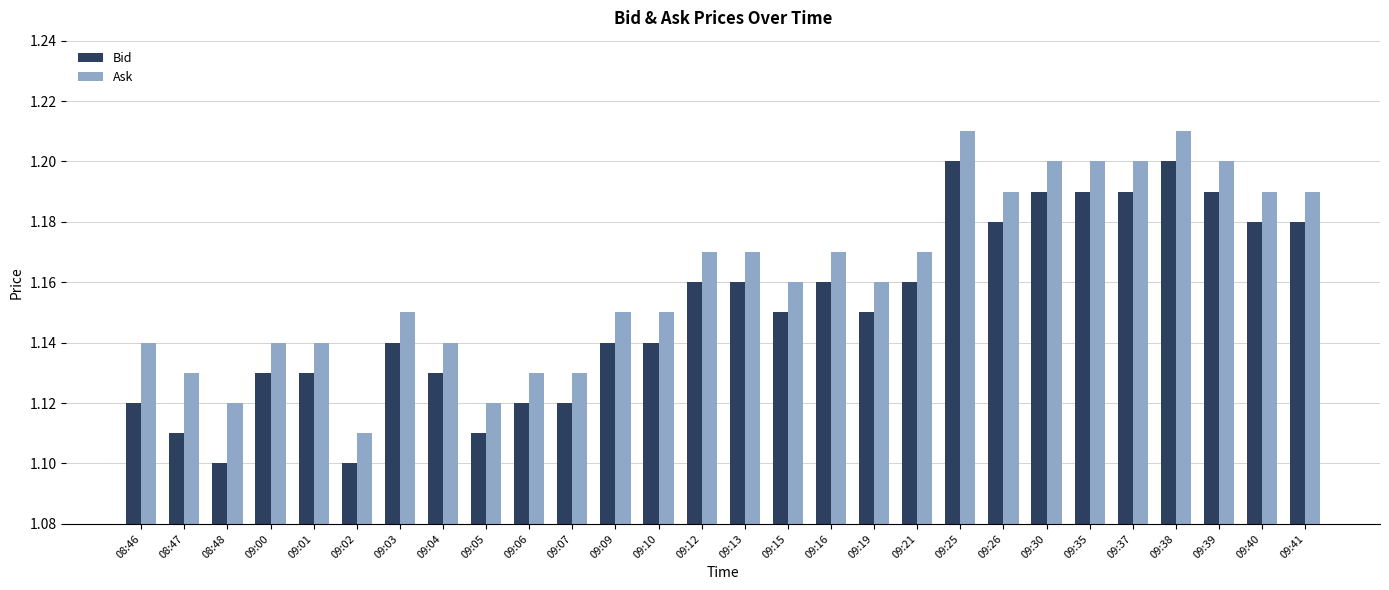

What is the total value across all series at 09:41?

2.4